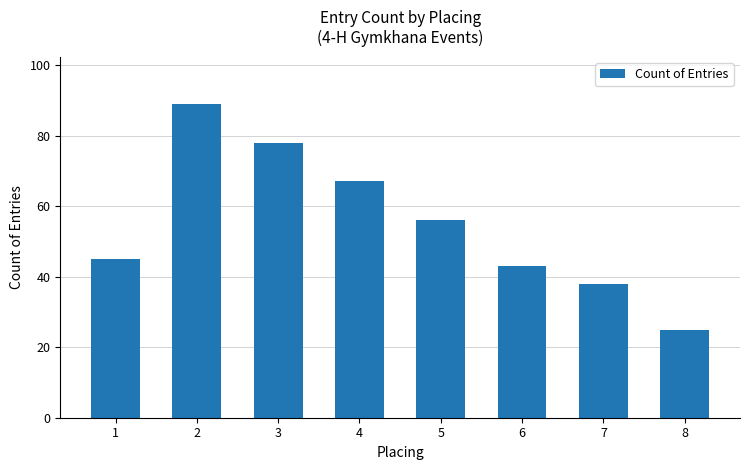

What is the sum of all values?

441